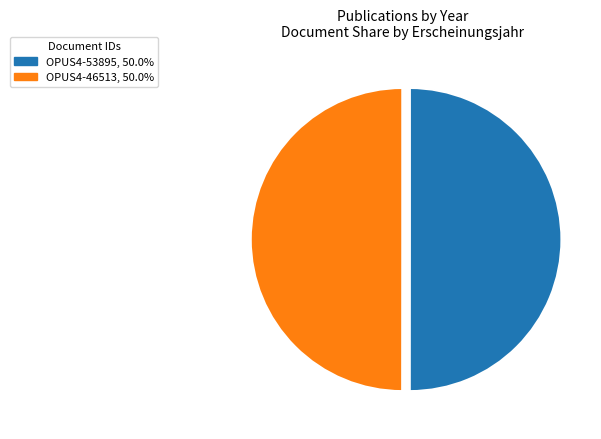

Is the sum of OPUS4-46513 and OPUS4-53895 greater than half?

Yes